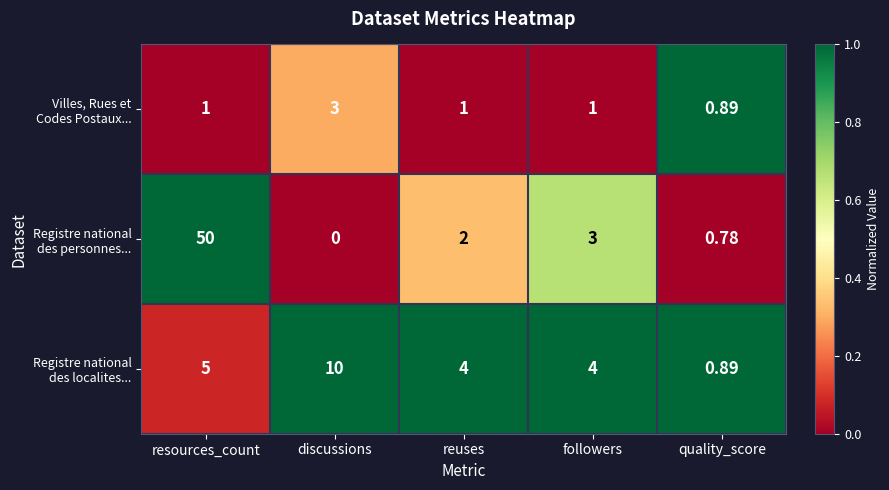

At which category does the chart reach its minimum across all series?

discussions